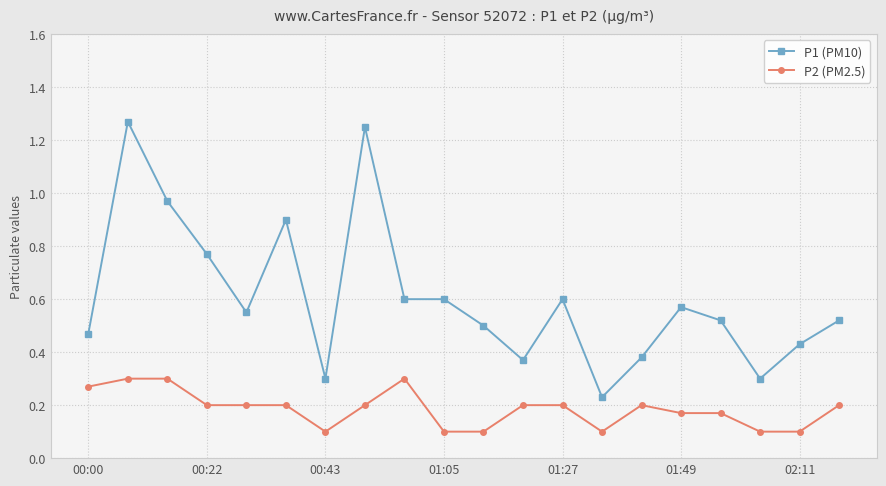

How many P2 (PM2.5) values are between 0 and 1?

20